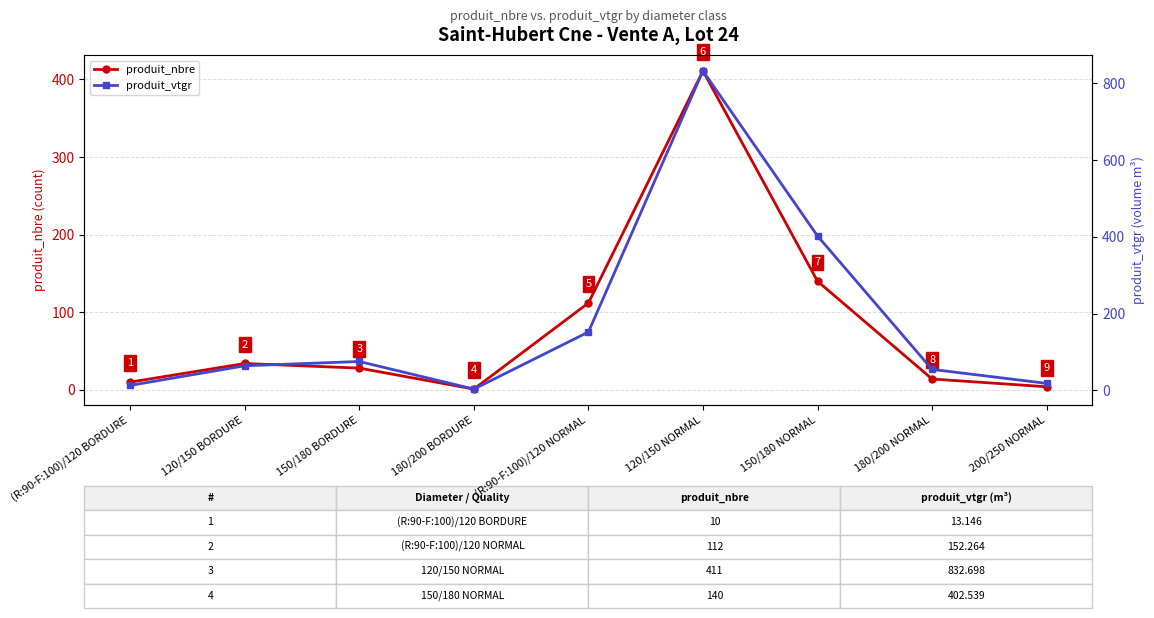

What are all the series names shown in the legend?

produit_nbre, produit_vtgr